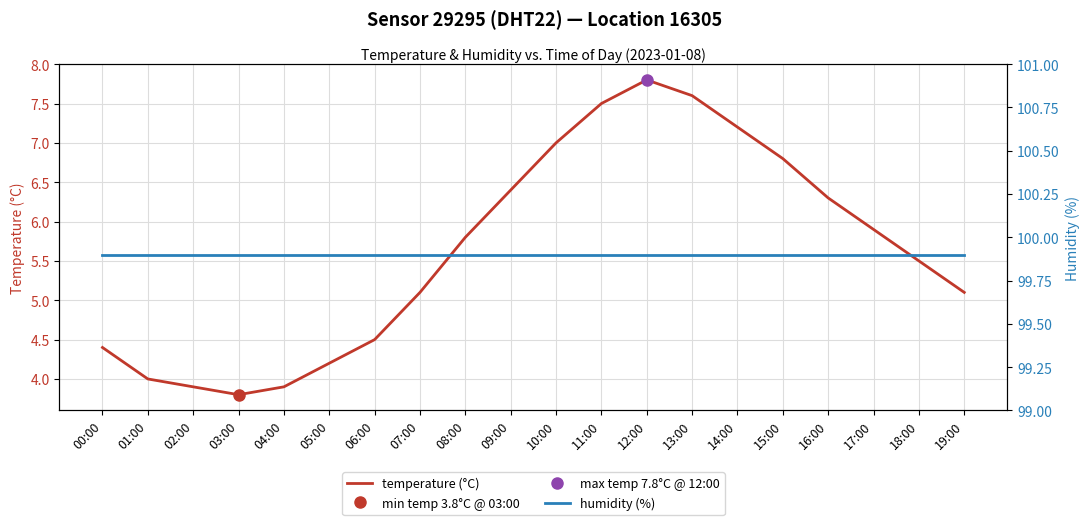

What is the total value across all series at 13:00?

107.5